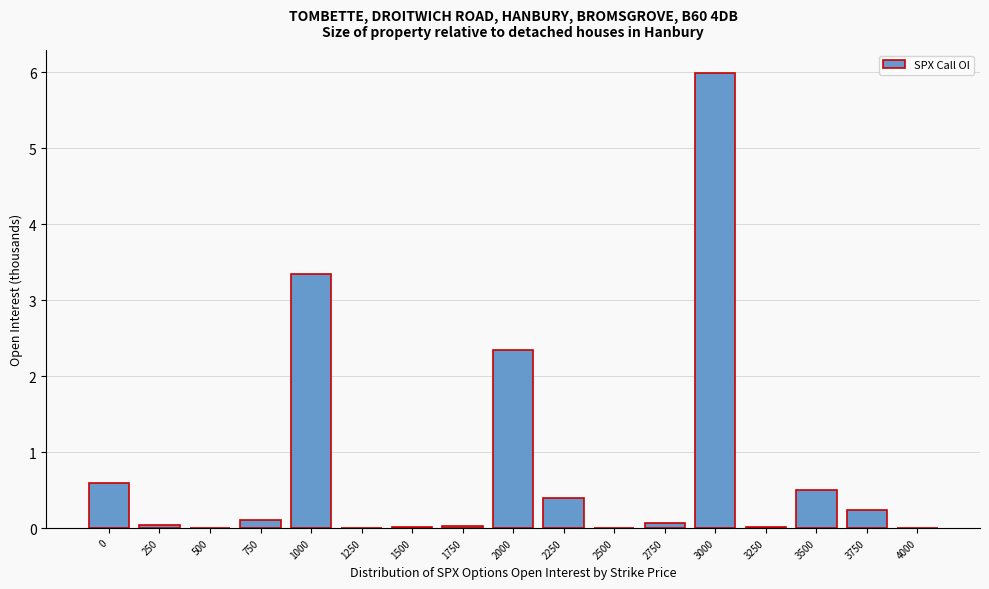

Where is the data nearest to the value 2?

2000